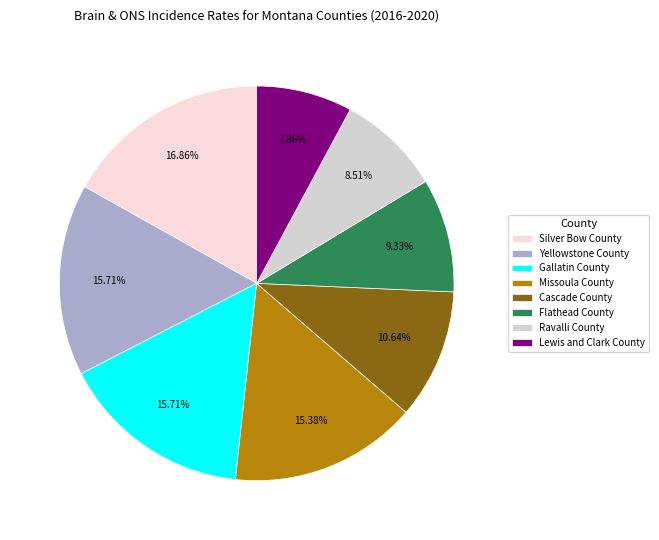

To the nearest percent, what is the combined percentage of Cascade County and Missoula County?

26%